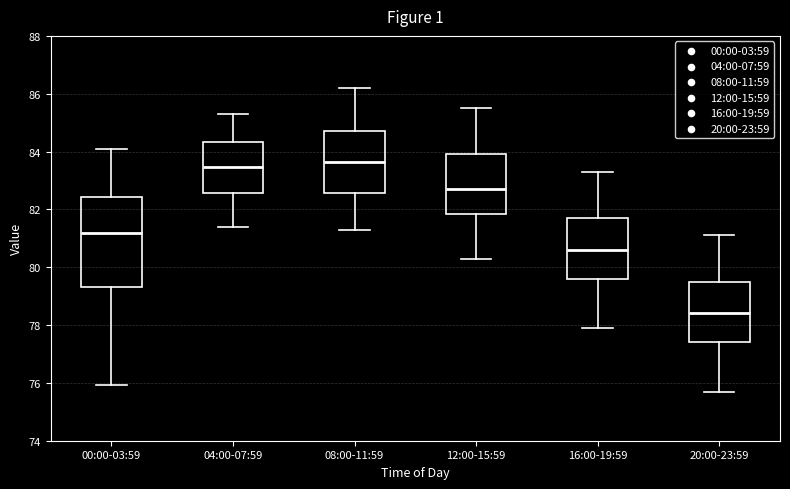

Reading left to right, read every box against the y-axis: the position of its median line, the range the box covers, and the ends of its whiskers. The values are not printed on the chart, so give them approximately, as read against the axis.

00:00-03:59: median 81.2, box 79.4 to 82.4, whiskers 76.0 to 84.0
04:00-07:59: median 83.4, box 82.6 to 84.4, whiskers 81.4 to 85.4
08:00-11:59: median 83.6, box 82.6 to 84.8, whiskers 81.4 to 86.2
12:00-15:59: median 82.8, box 81.8 to 84.0, whiskers 80.4 to 85.6
16:00-19:59: median 80.6, box 79.6 to 81.8, whiskers 78.0 to 83.4
20:00-23:59: median 78.4, box 77.4 to 79.6, whiskers 75.8 to 81.2